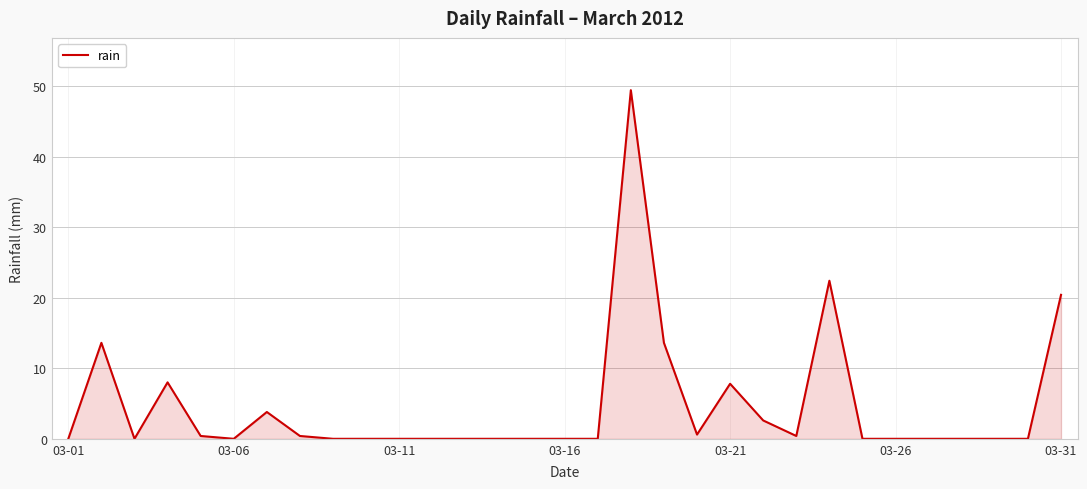

What is the difference between the maximum and minimum values?

49.4